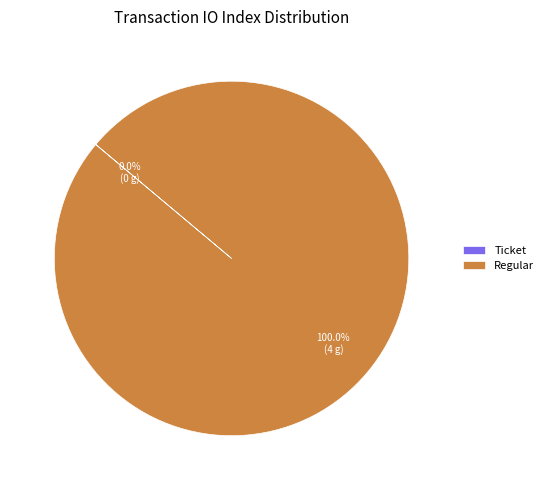

True or false: Ticket accounts for 8% of the total.

False